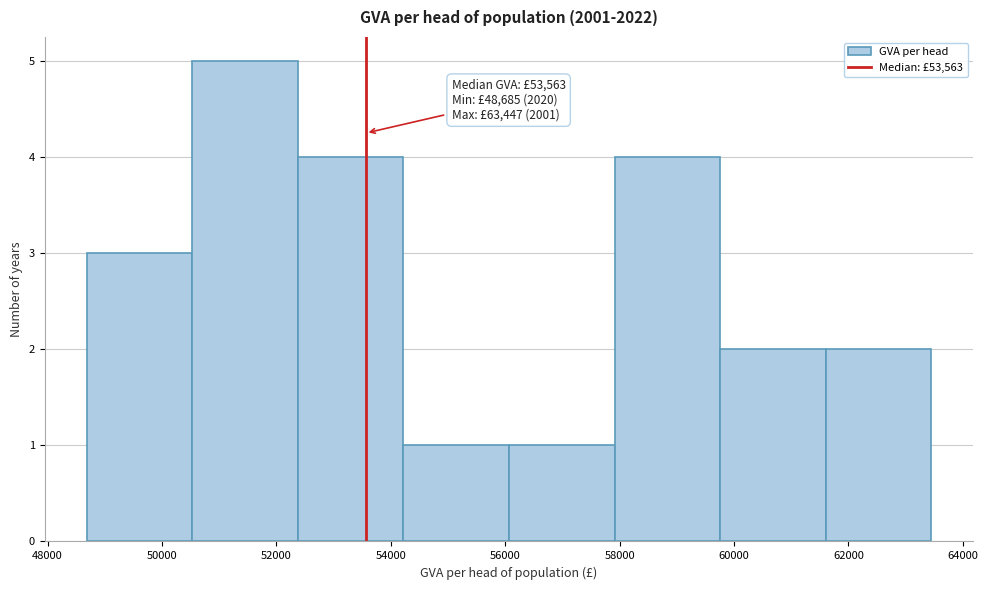

Which range on the x-axis has the tallest bar?

50600 to 52400